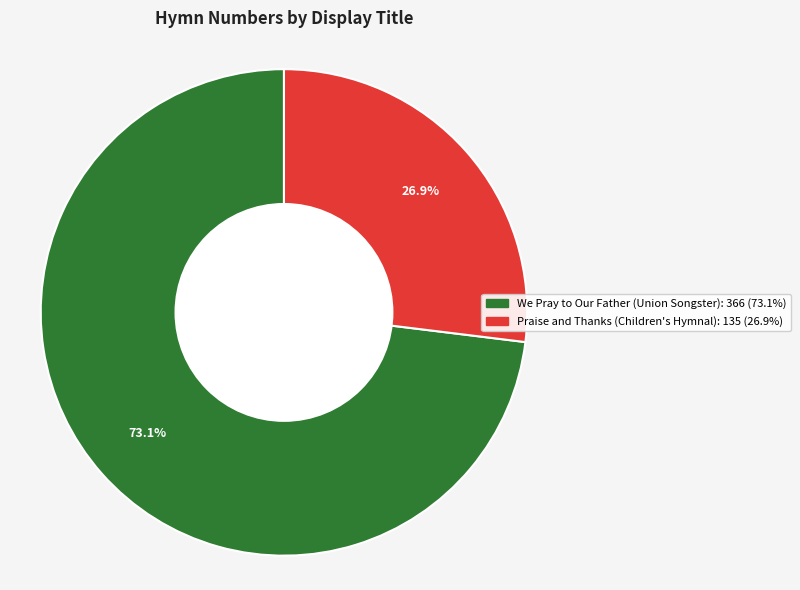

What percentage is the We Pray to Our Father (Union Songster) slice, to the nearest percent?

73%